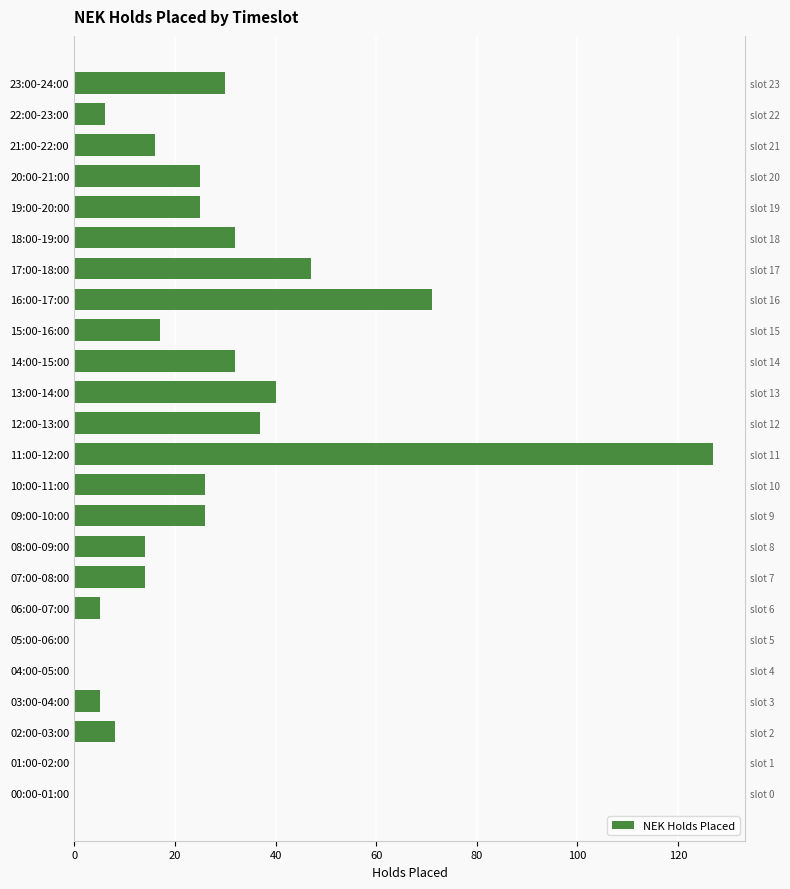

Is it true that the value at 23:00-24:00 is 30?

True